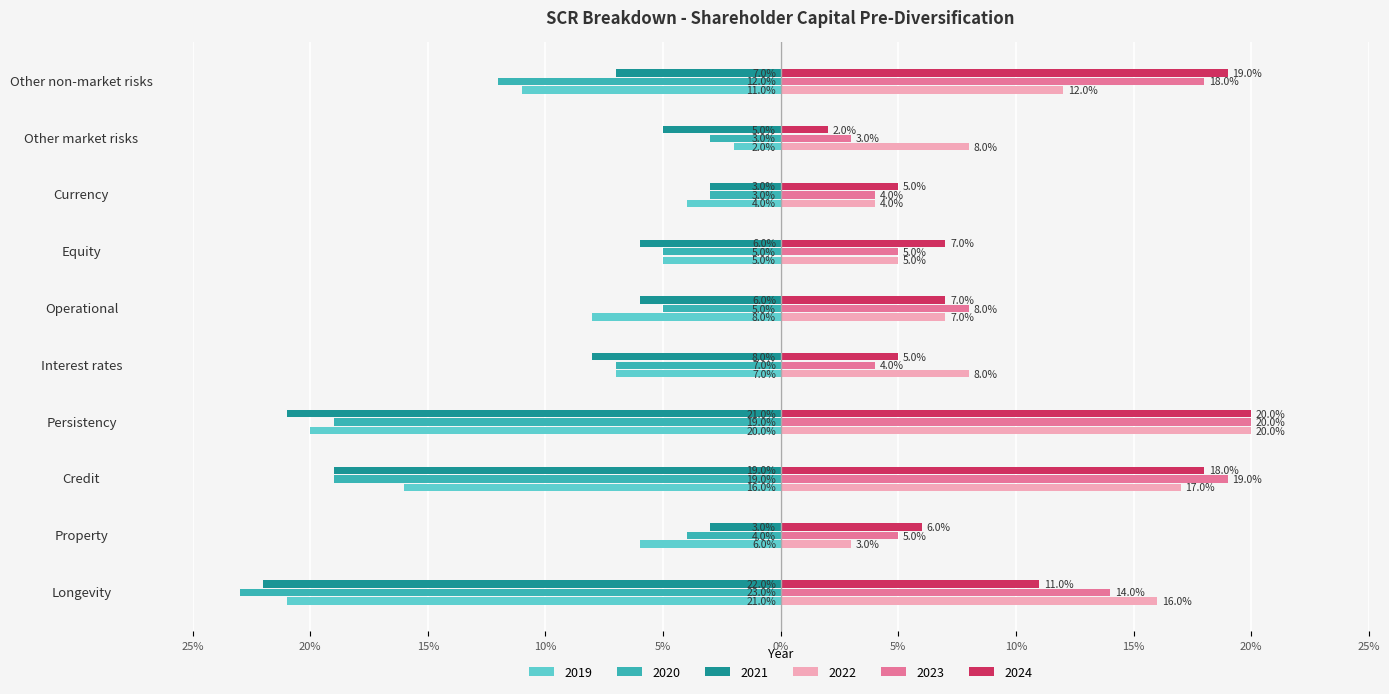

The 2021 series shows -0.3 at Persistency. True or false?

False